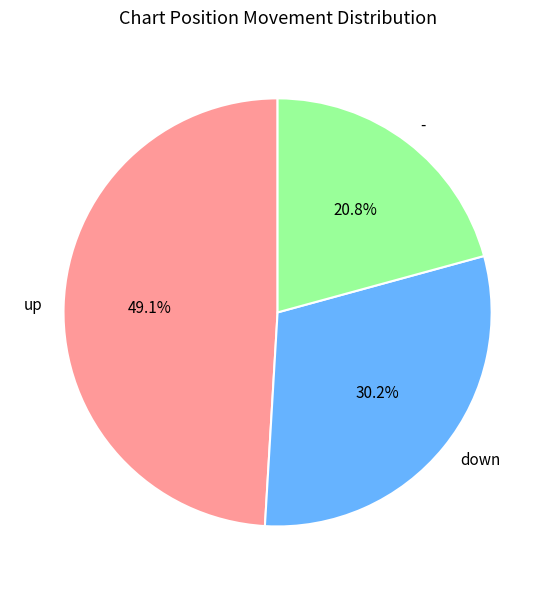

What is the largest slice in the pie chart?

up